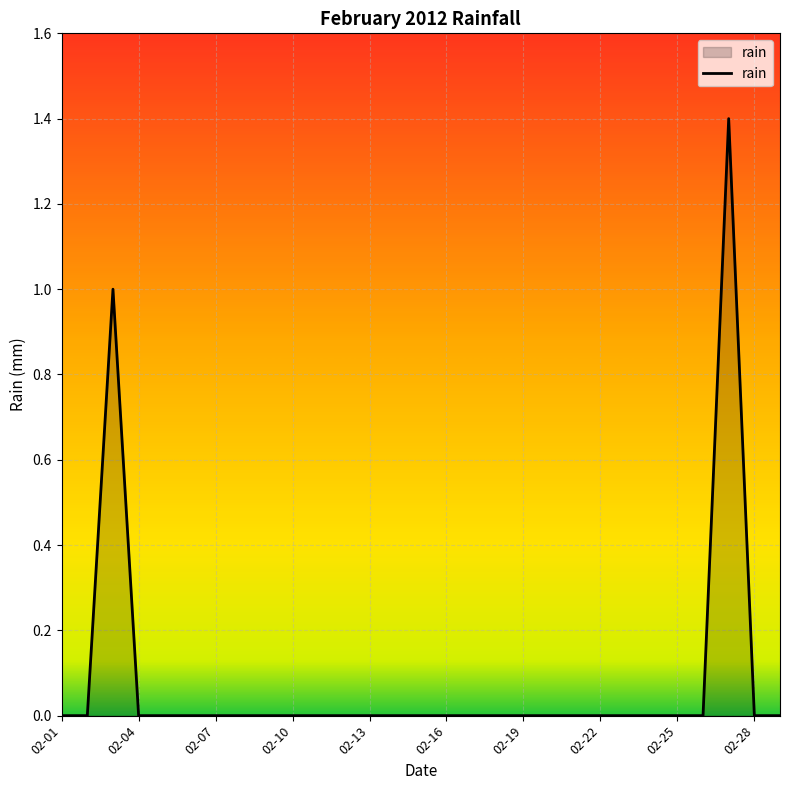

Does the chart display data point markers on the line(s)?

No